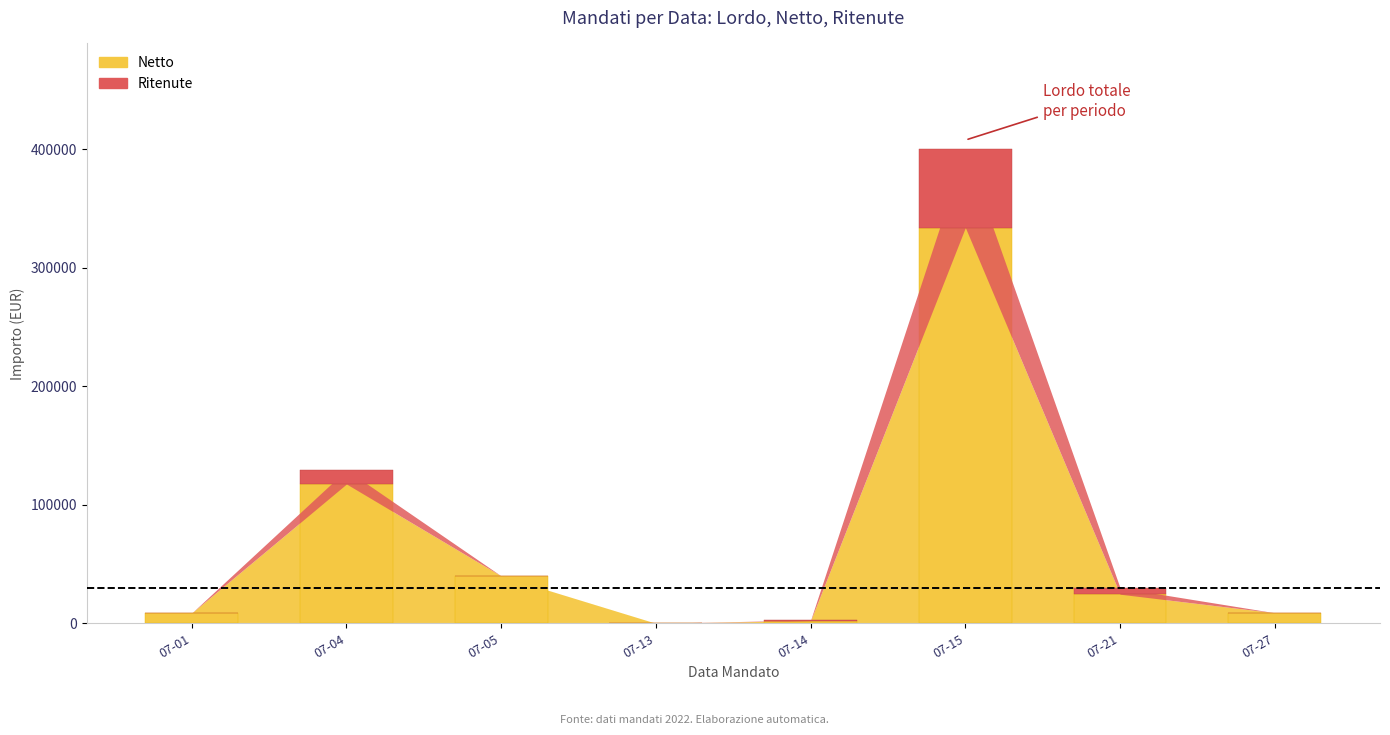

How many groups of bars are there?

8